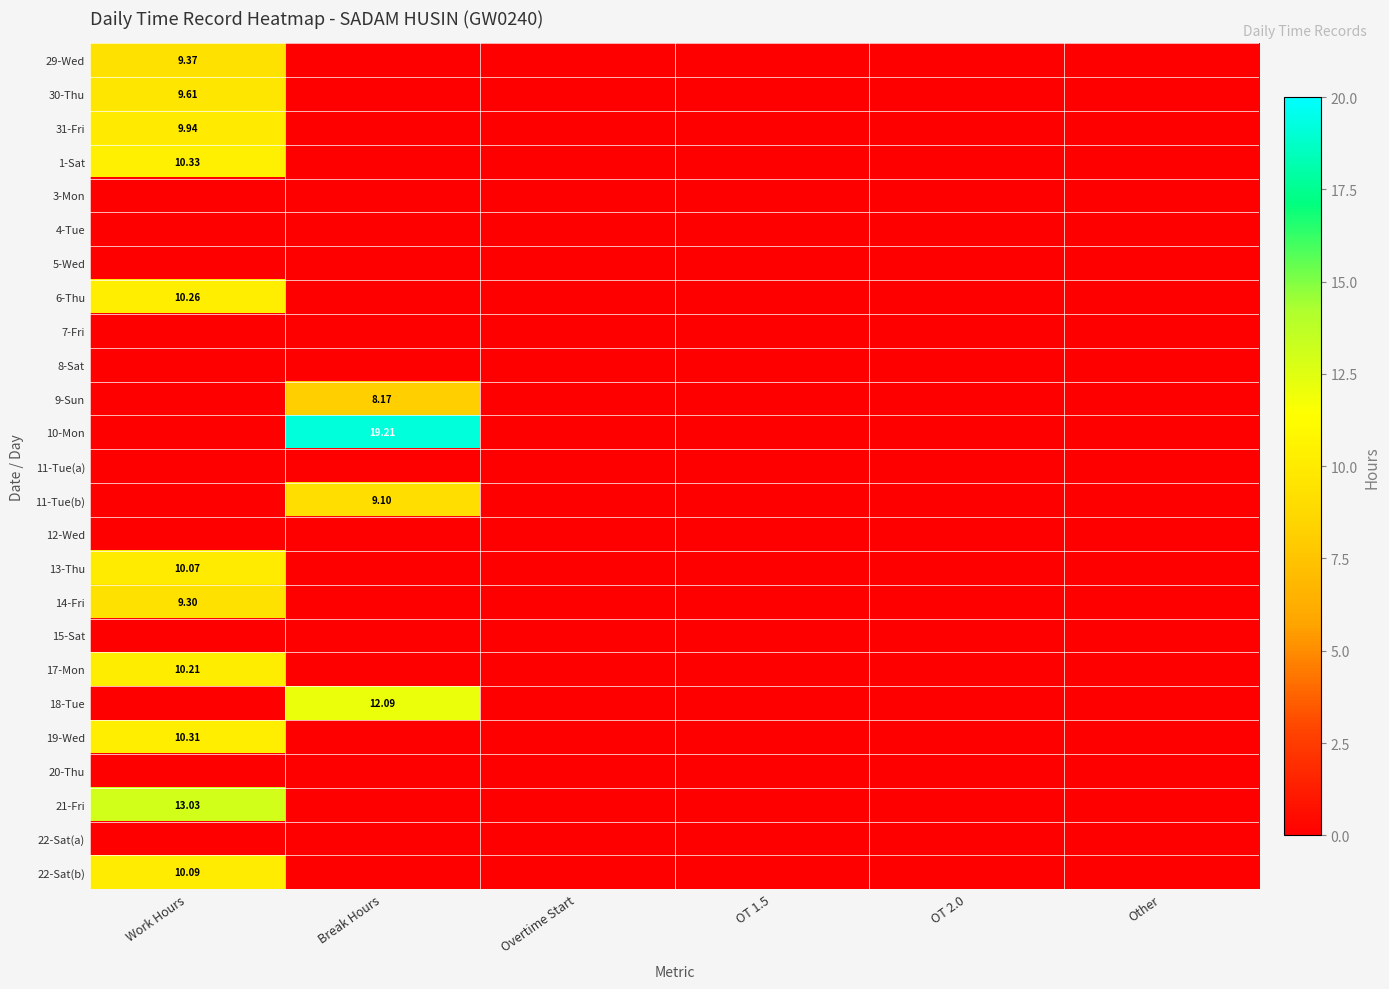

Is the value of 20-Thu at Work Hours greater than the value of 22-Sat(b) at OT 2.0?

No